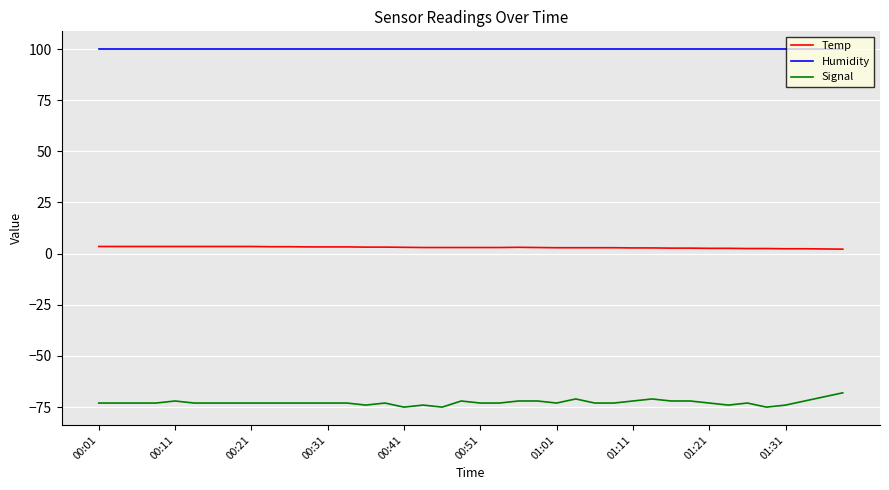

What is the sum of all Humidity values?

3996.0